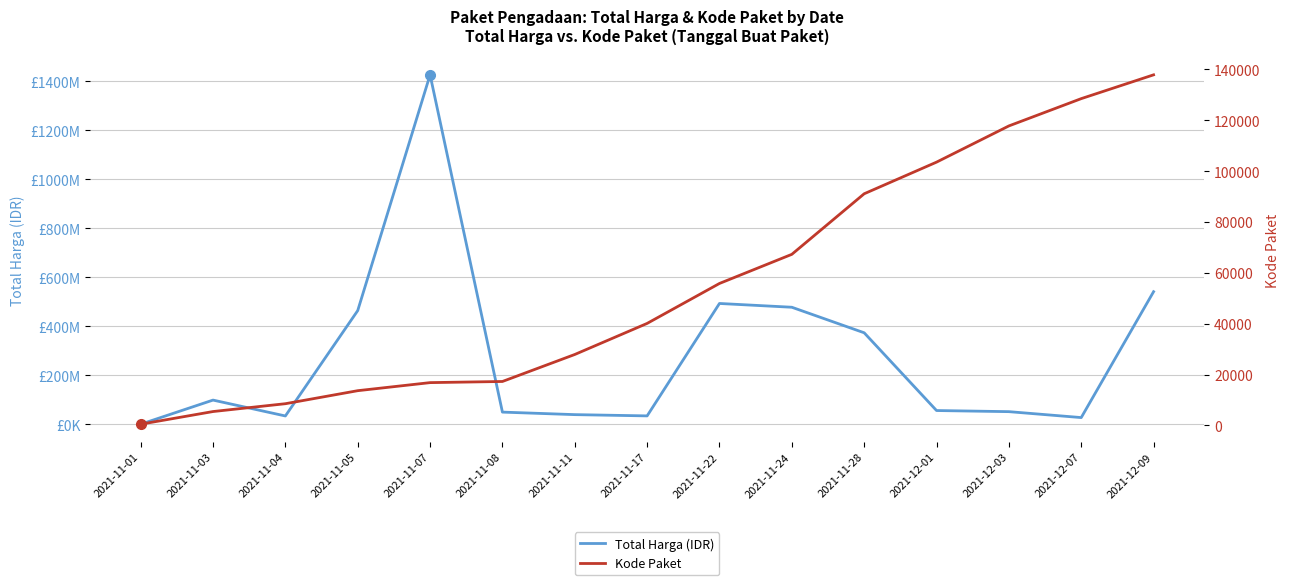

How many series are shown in this chart?

2